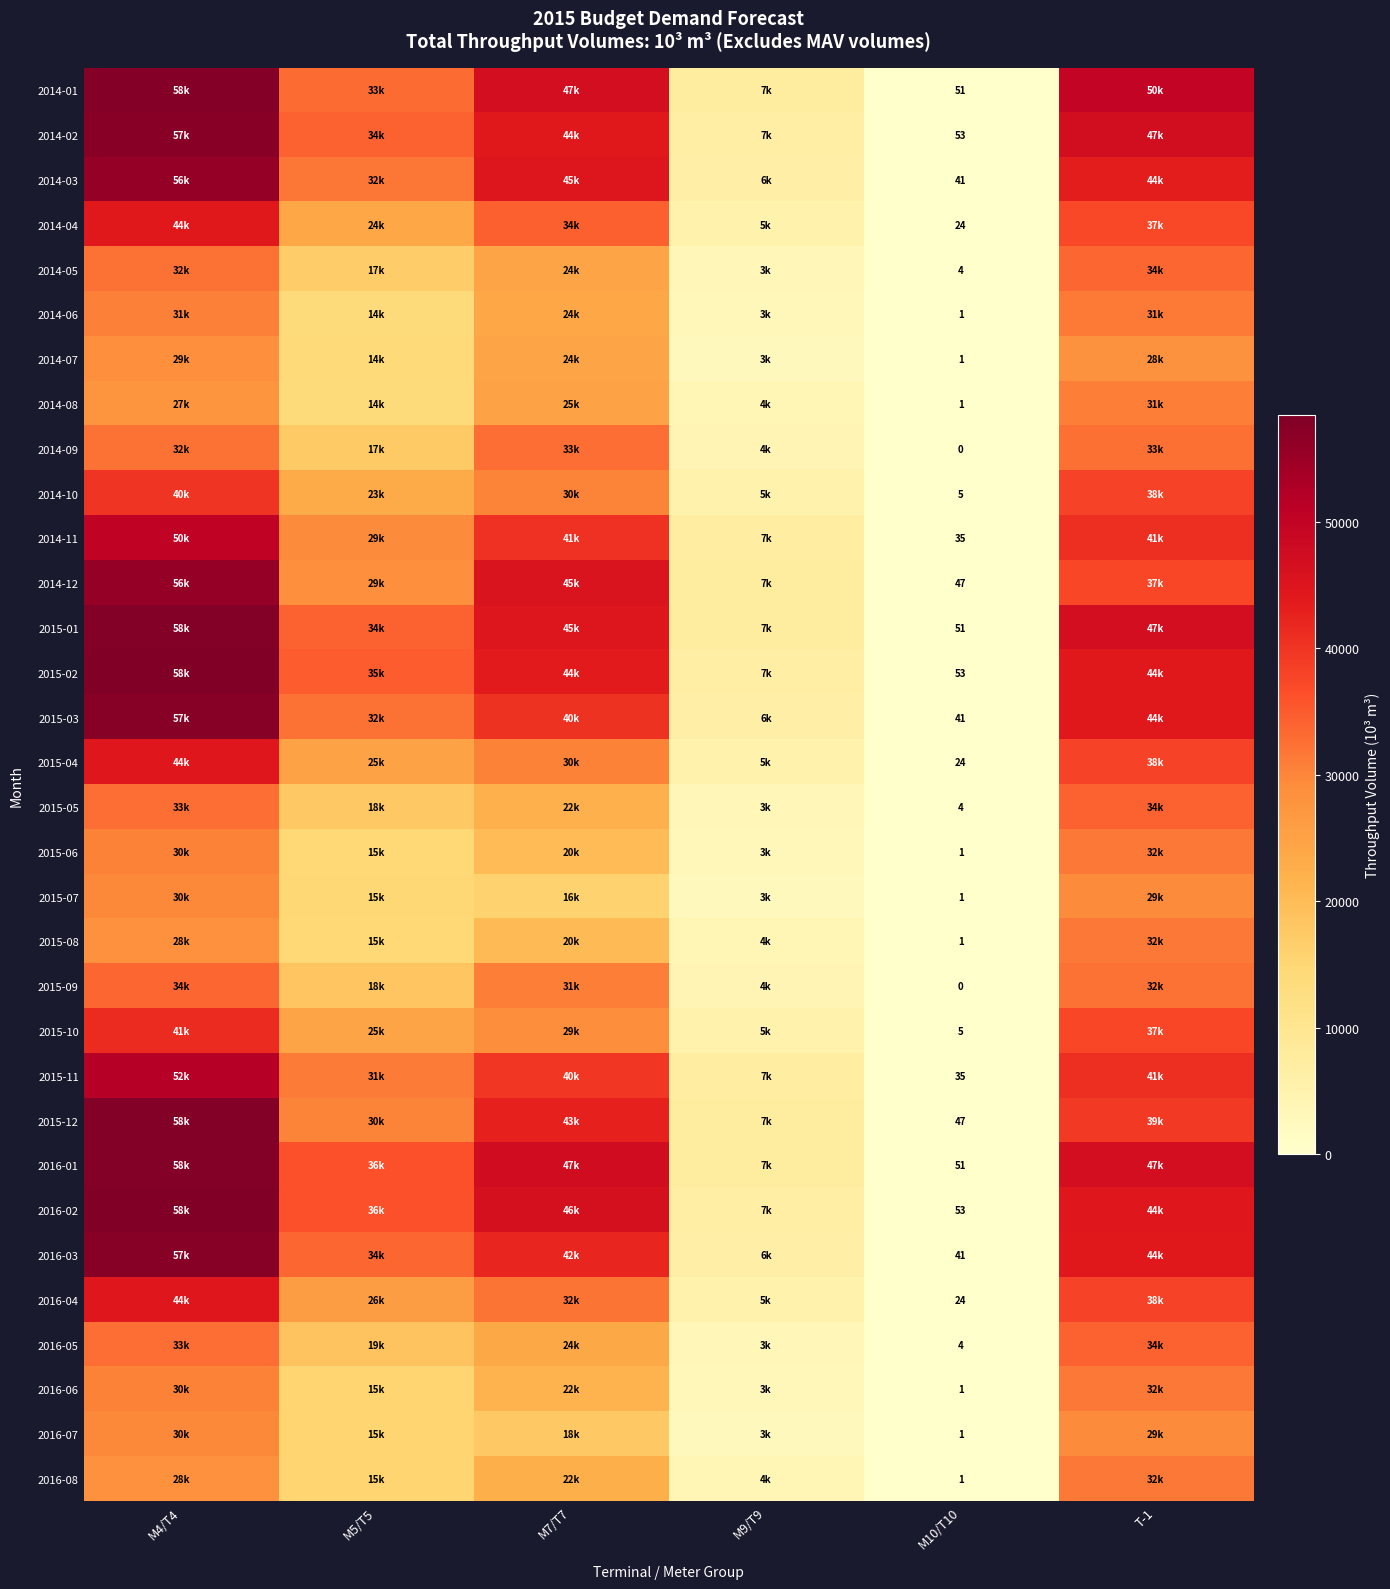

Which has a higher value, M9/T9 or M10/T10?

M9/T9